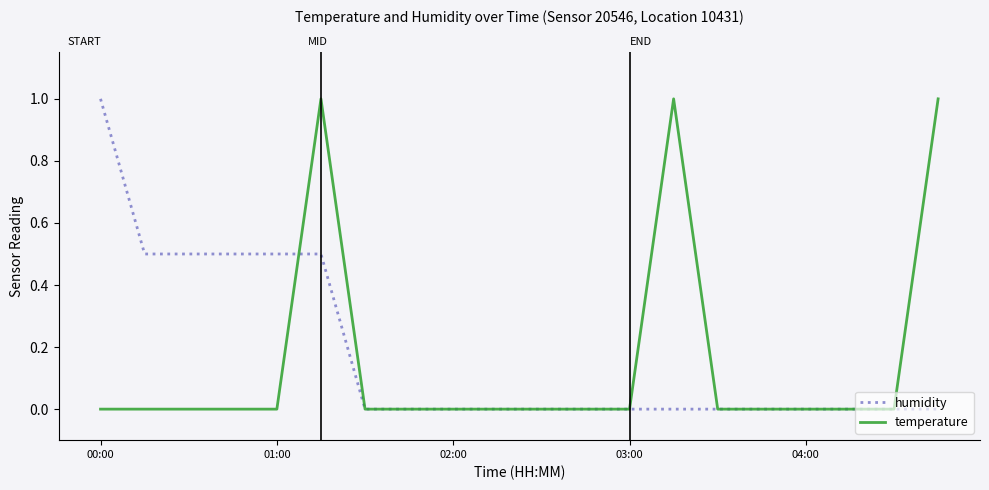

What is the greatest value displayed?

1.0